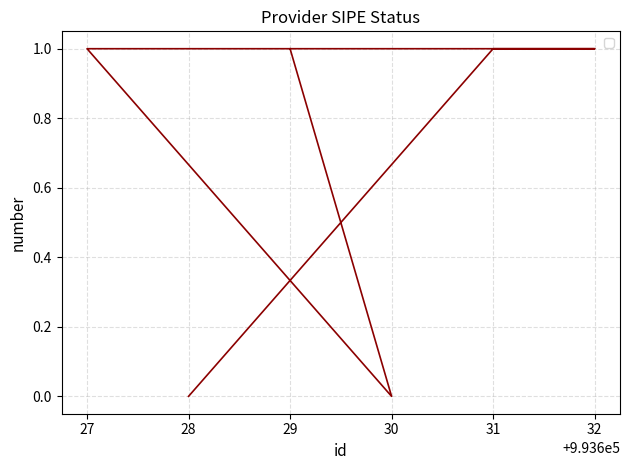

At which category does the data reach its first local valley?

30